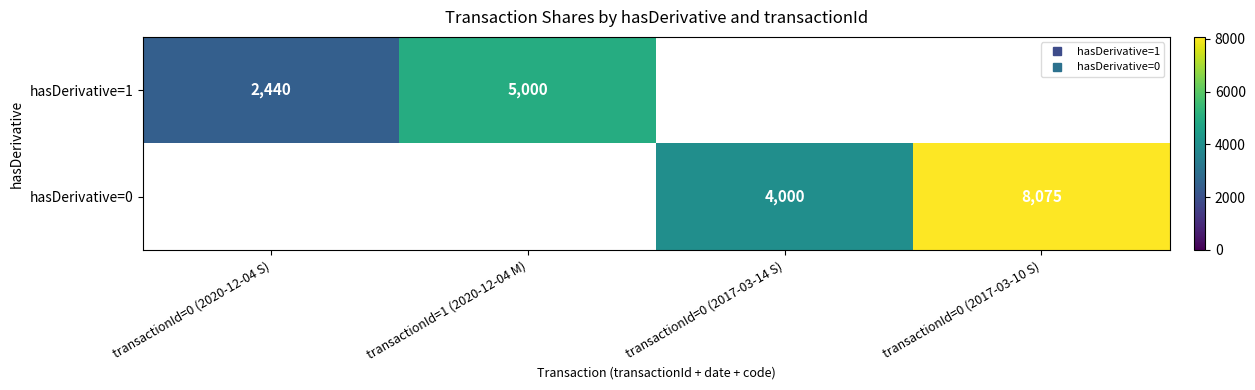

The value of hasDerivative=0 at transactionId=0 (2017-03-14 S) is 2717.4. True or false?

False